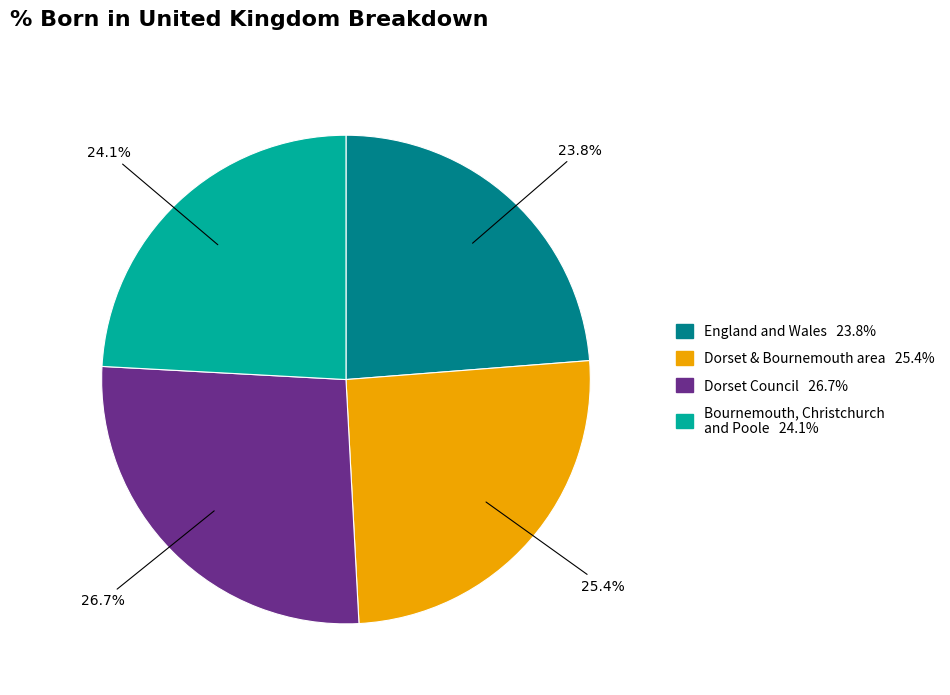

Is there any slice that represents more than half of the pie?

No